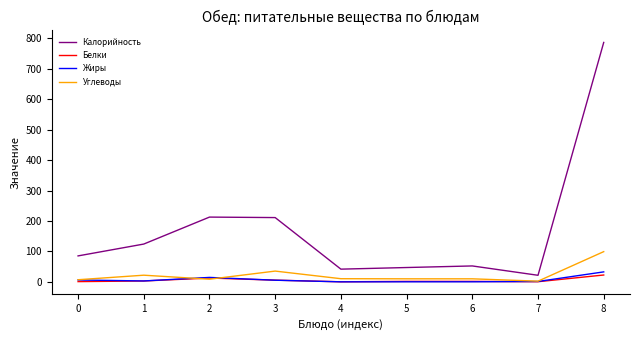

What are all the series names shown in the legend?

Калорийность, Белки, Жиры, Углеводы